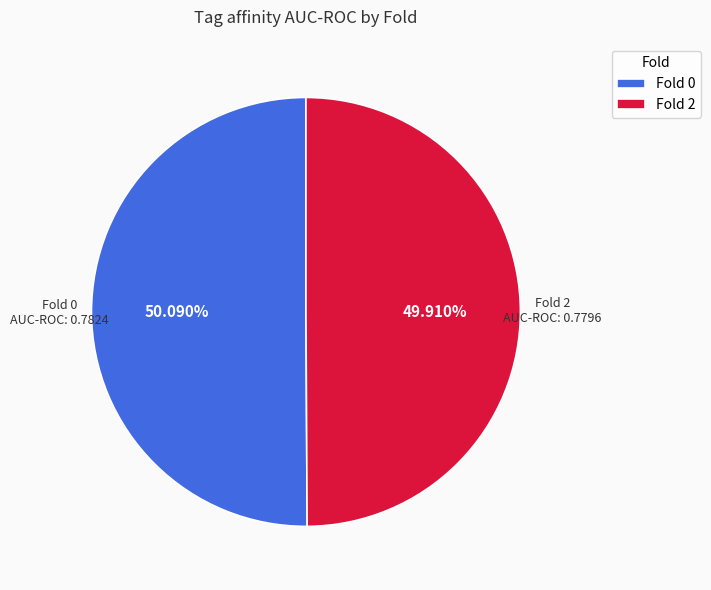

Count the number of slices in the pie.

2